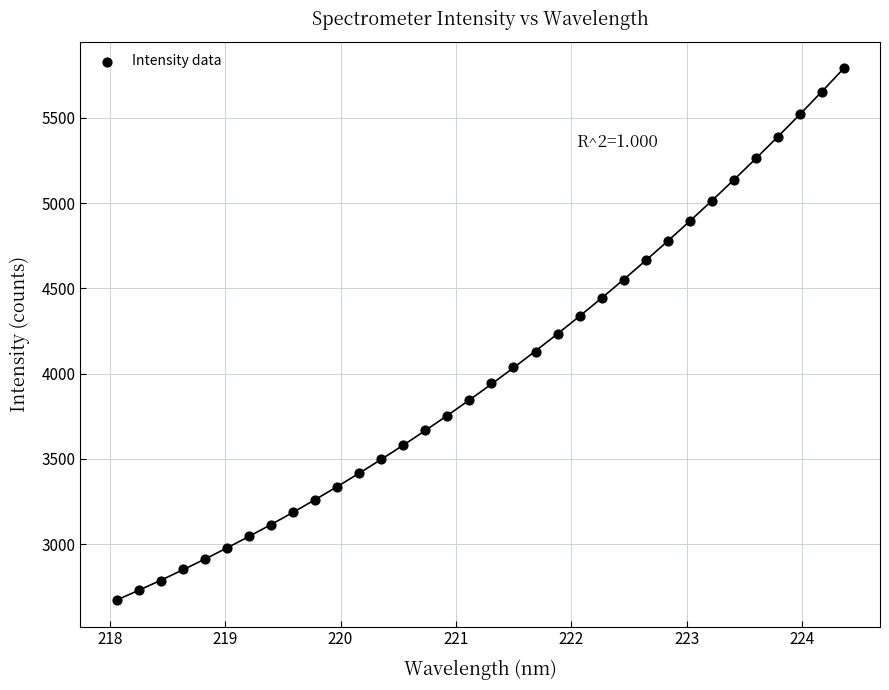

What is the range of Y values (max minus min)?

3116.7